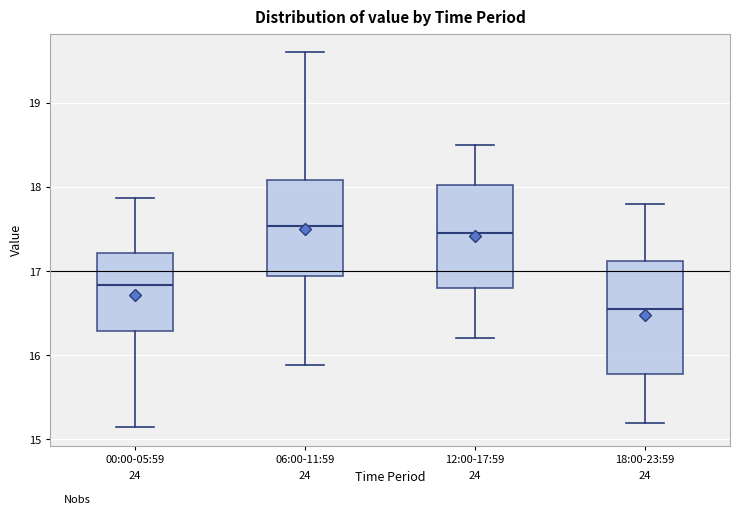

Where does the lower whisker of the box for 00:00-05:59 end on the y-axis? The values are not printed on the chart, so give them approximately, as read against the axis.

15.2